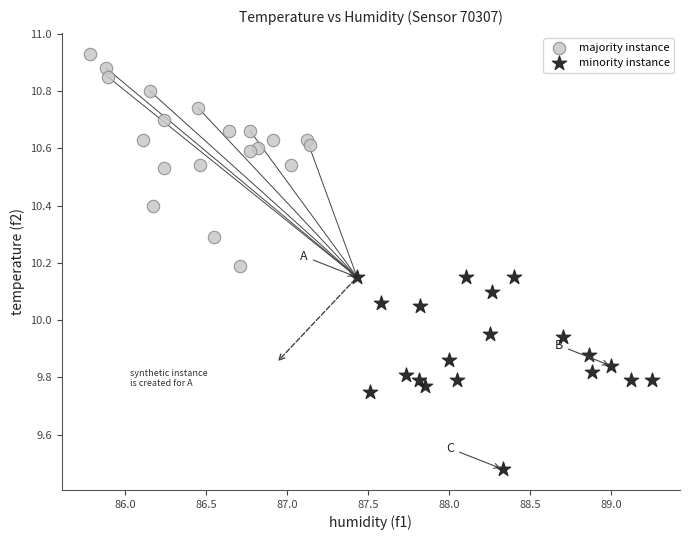

Which series has the largest Y range (max minus min)?

majority instance